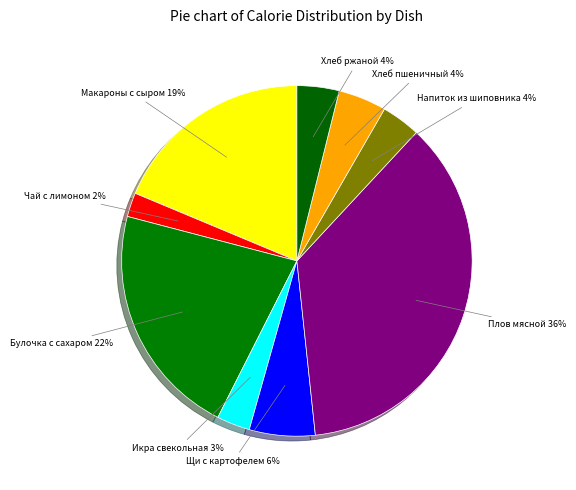

Which category has the smallest portion of the pie?

Чай с лимоном и сахаром